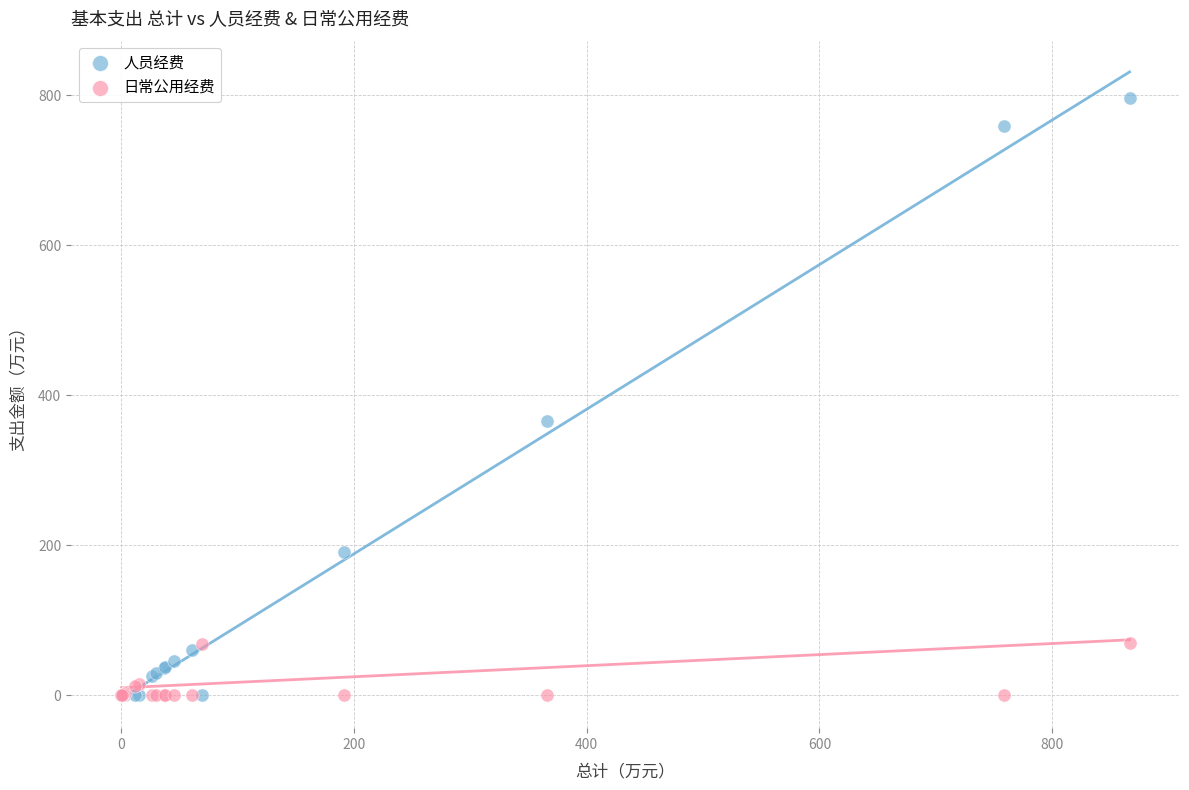

Across all series, what Y value is closest to 398?

366.0